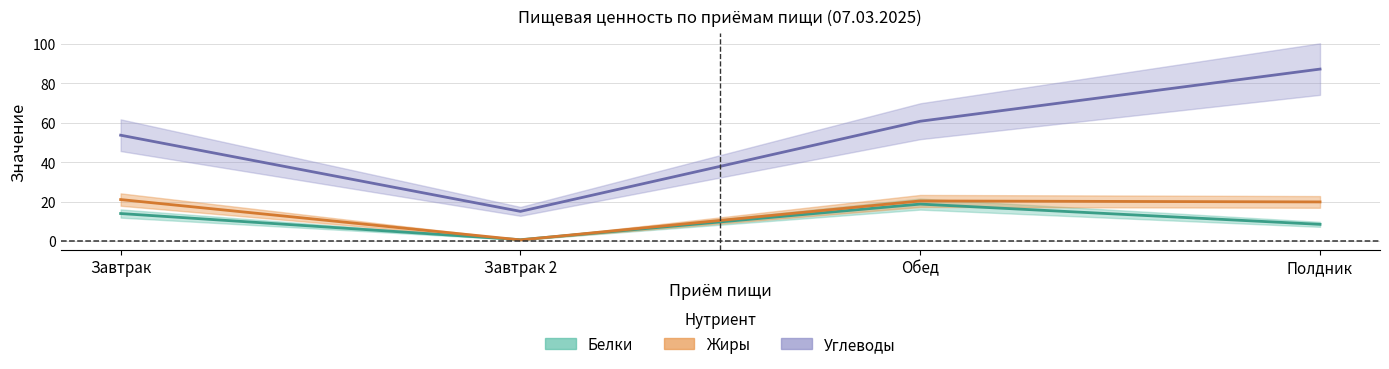

Does the chart display data point markers on the line(s)?

No